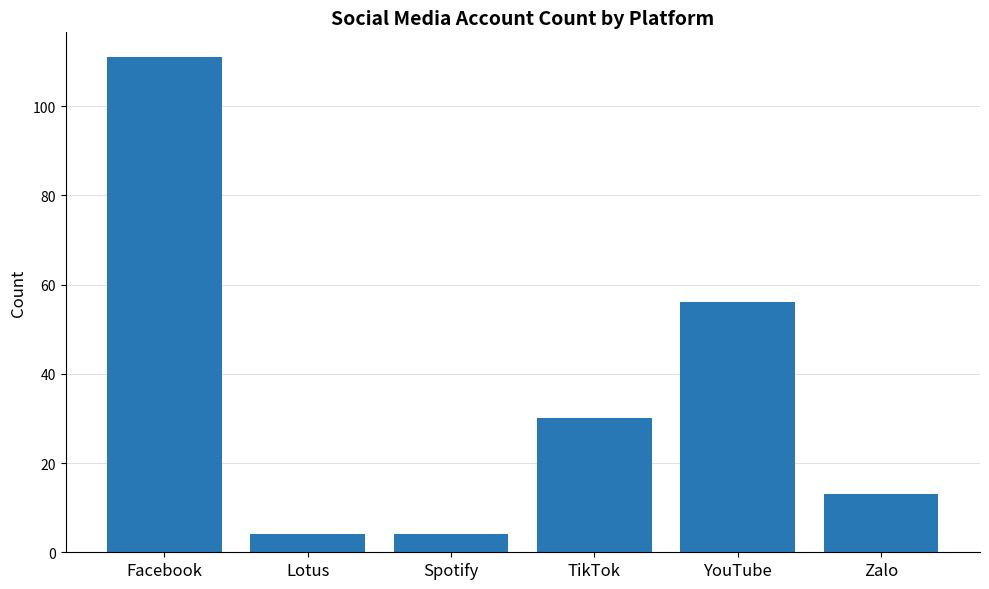

What is the greatest value displayed?

111